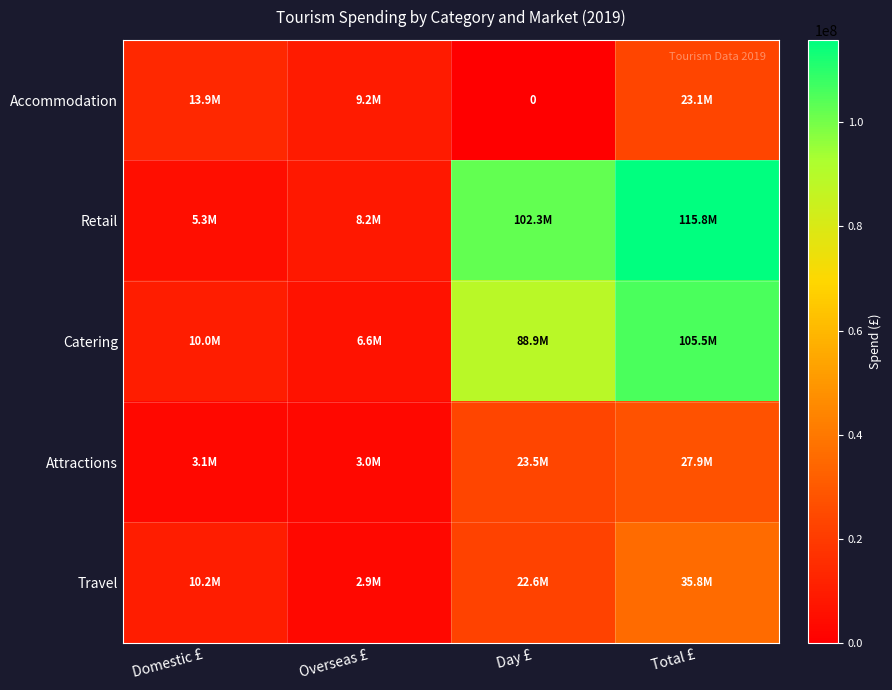

At how many categories does at least one series exceed 33776672?

2